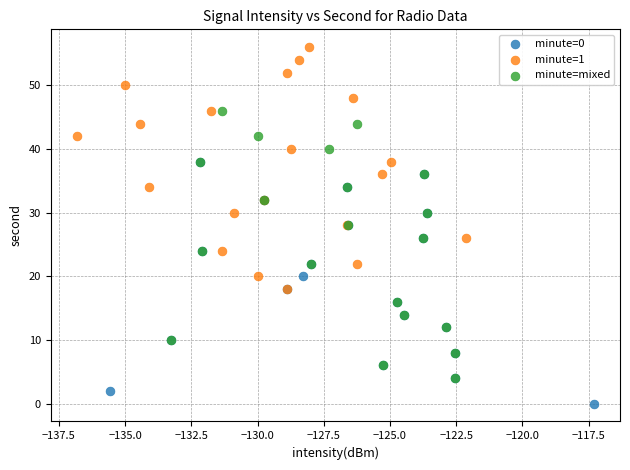

Which series contains the lowest Y value?

minute=0